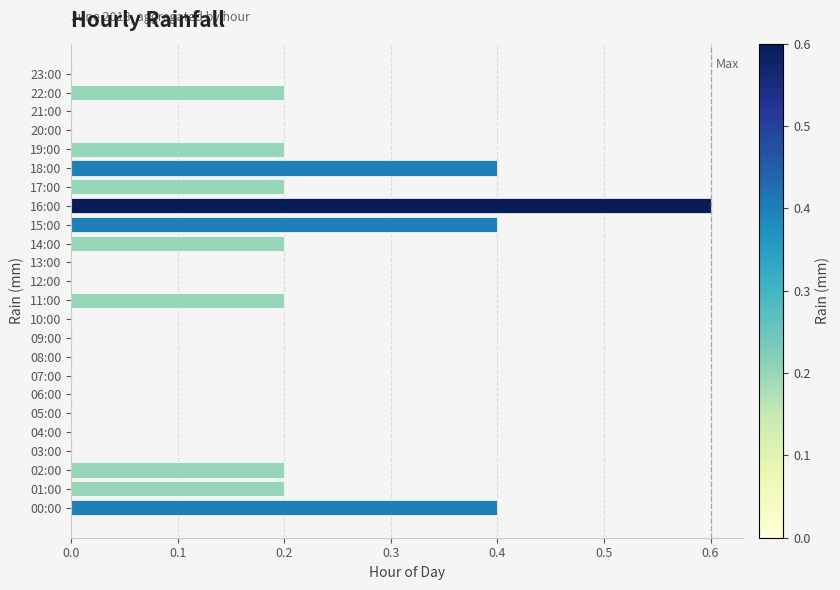

How many distinct data groups are displayed?

1